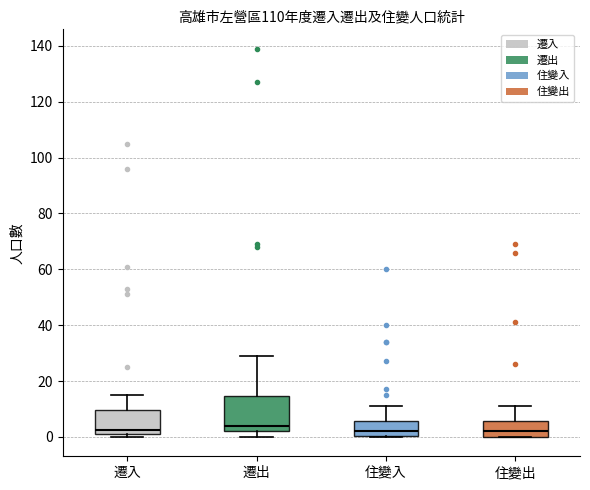

Where does the upper whisker of the box for 遷出 end on the y-axis? The values are not printed on the chart, so give them approximately, as read against the axis.

30